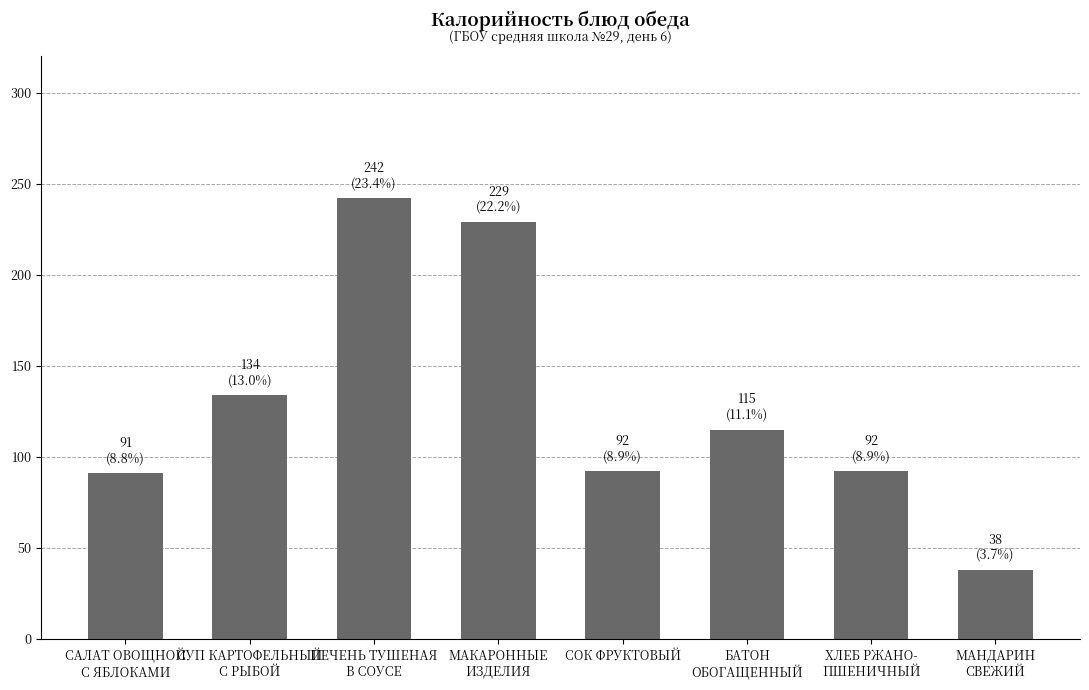

What is the difference between the maximum and minimum values?

204